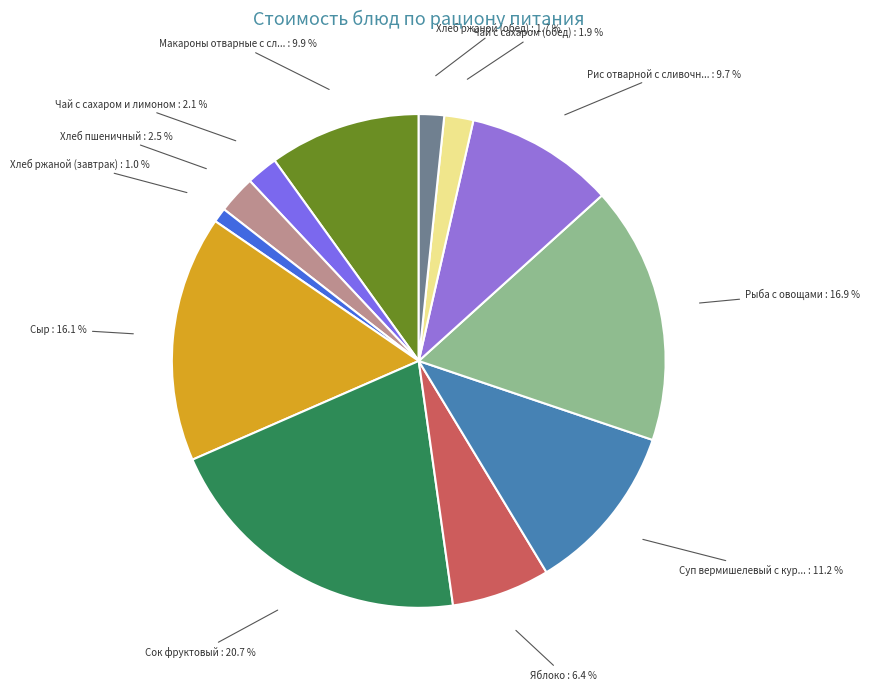

To the nearest percent, what is the average slice percentage?

8%